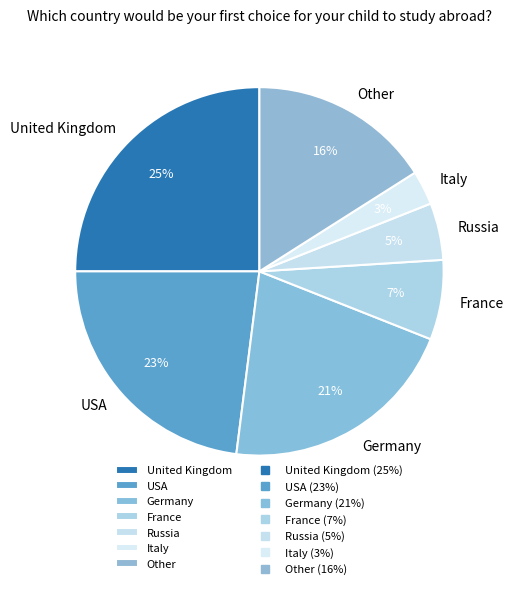

Do Italy and United Kingdom together represent more than half of the pie?

No